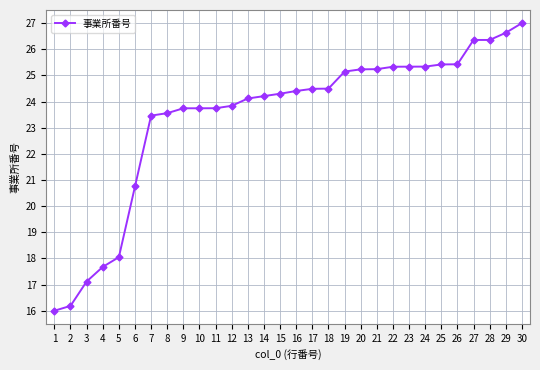

Count the number of data series in this chart.

1